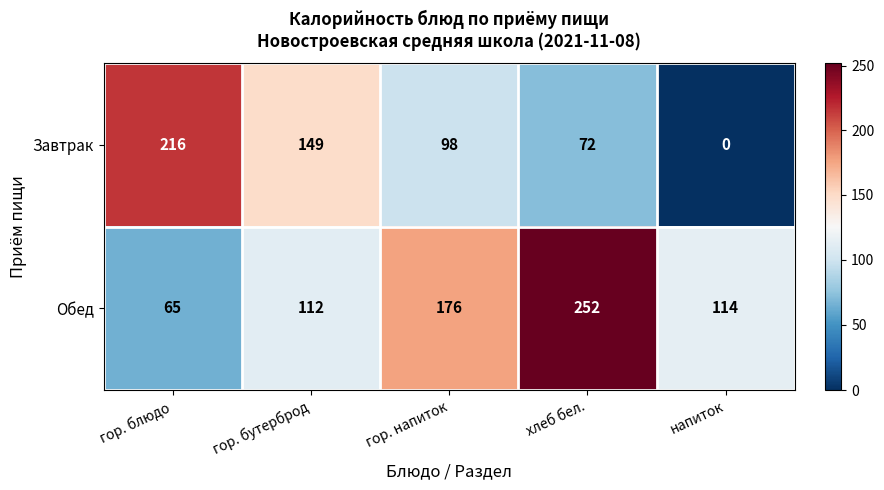

Which label corresponds to the largest value in the chart?

хлеб бел.